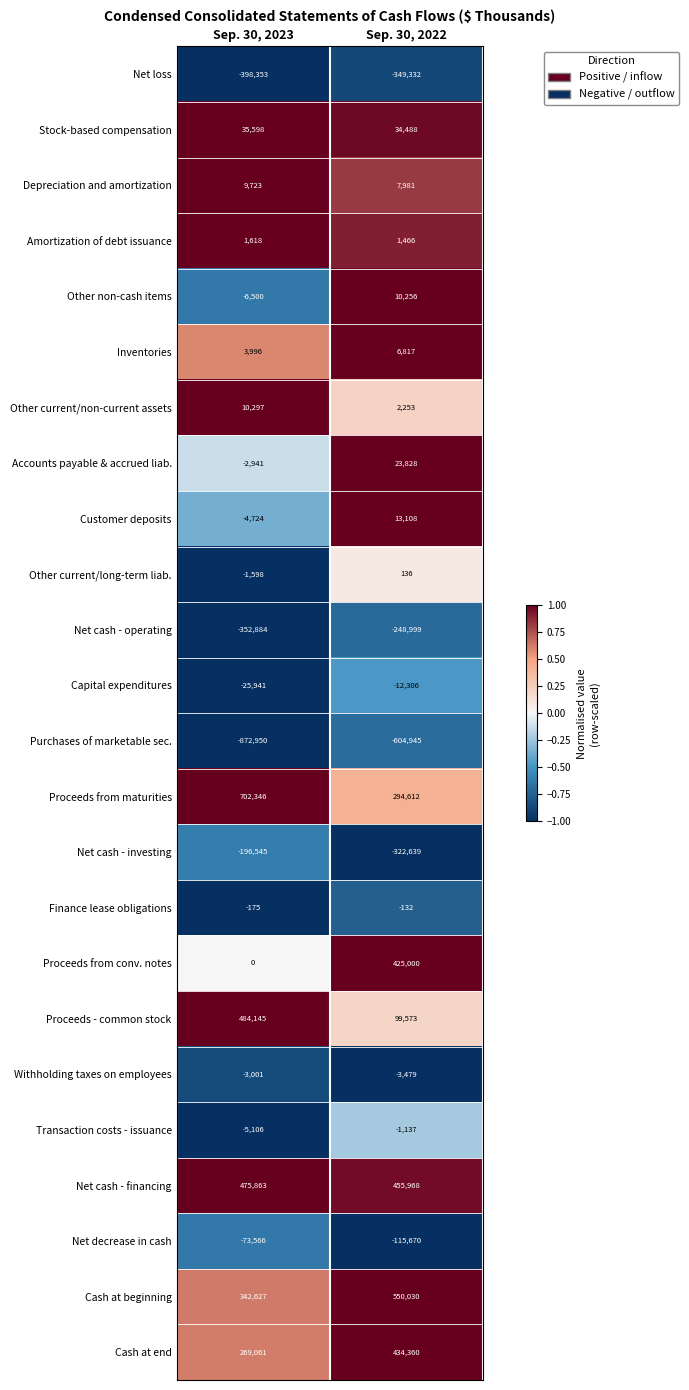

Which series has the largest total across all categories?

Proceeds from maturities